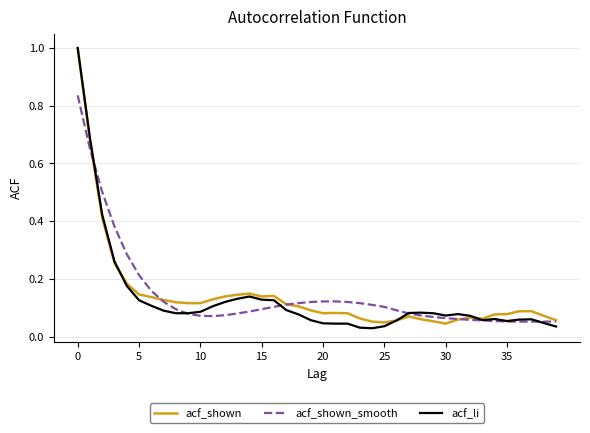

What is the maximum value shown in the chart?

1.0